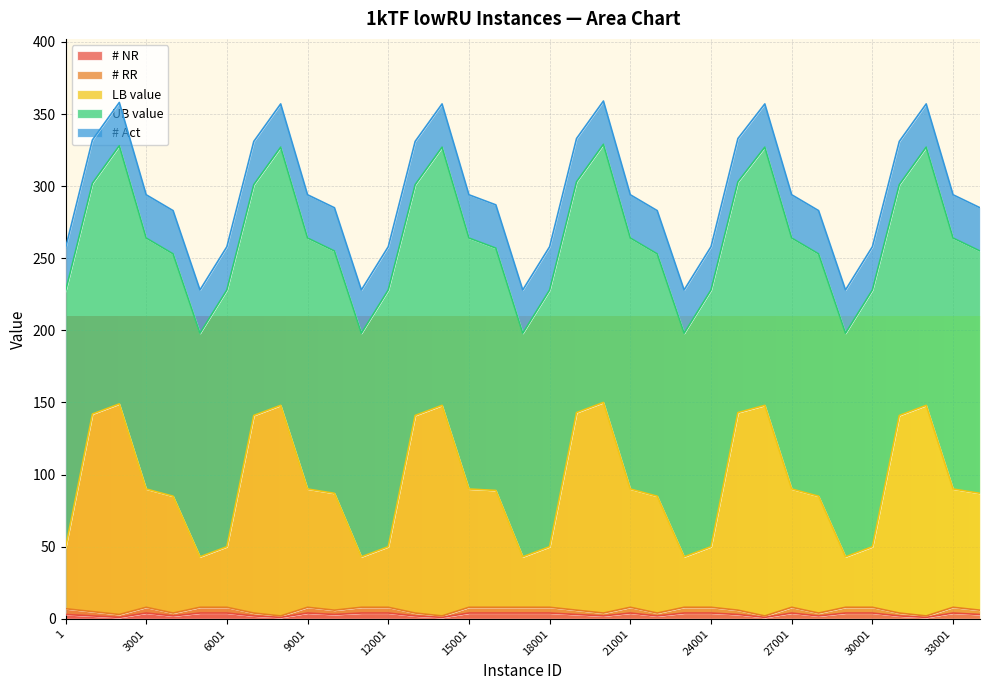

Is it true that # RR equals 11 at 25001?

False